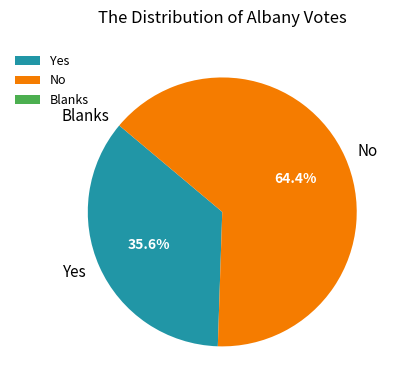

How much of the chart is everything except Yes?

64.4%